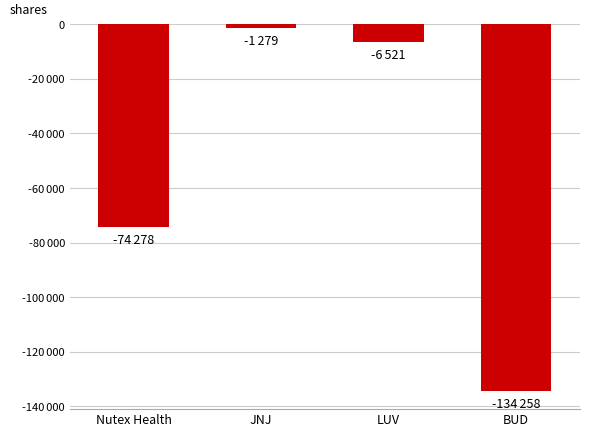

What is the label of the 2nd bar from the right?

LUV